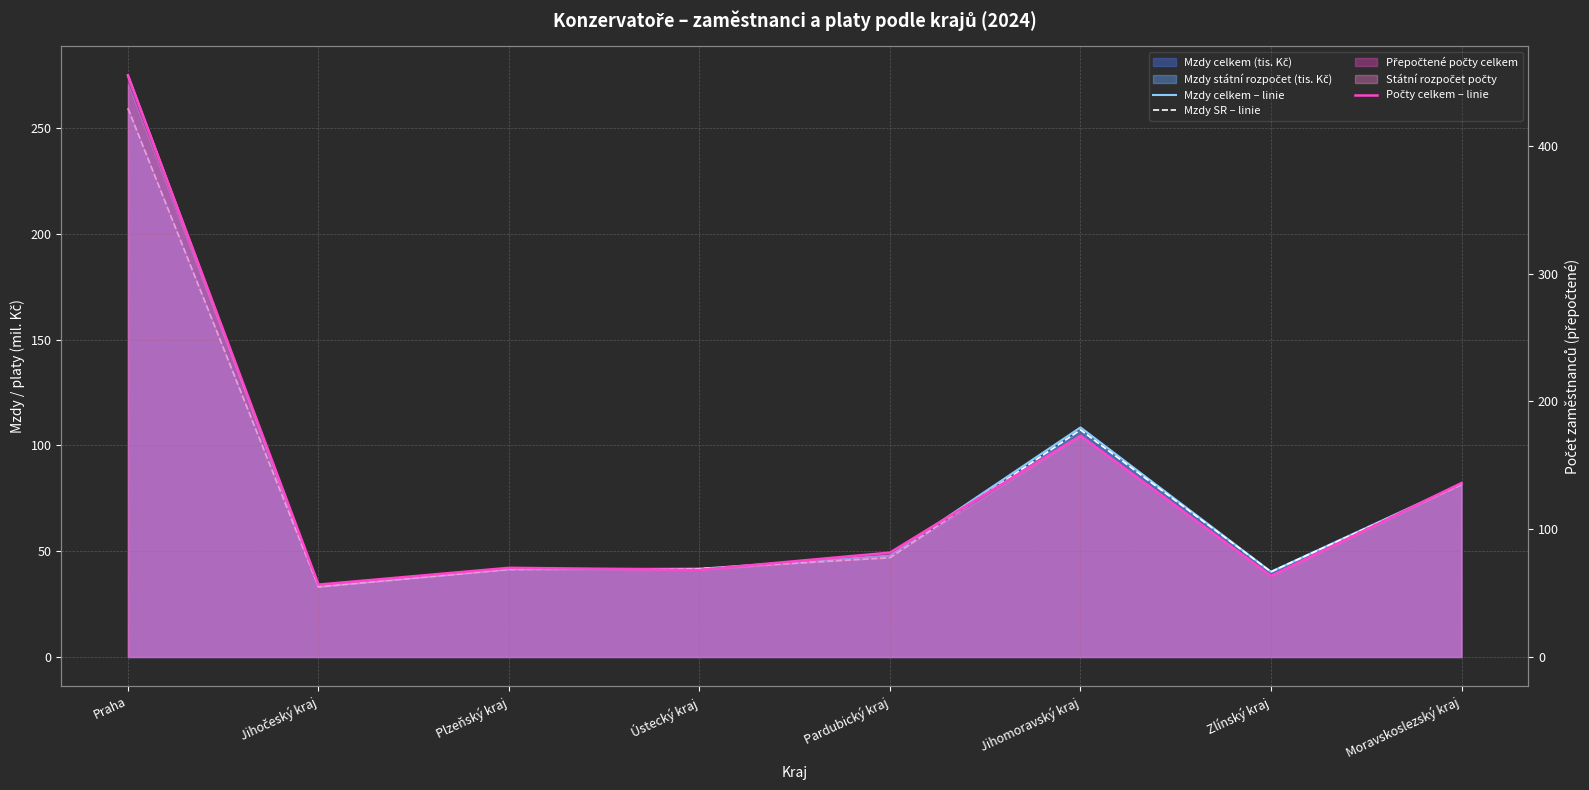

List the series in order of their peak value, lowest first.

Mzdy SR – linie, Mzdy celkem – linie, Počty celkem – linie